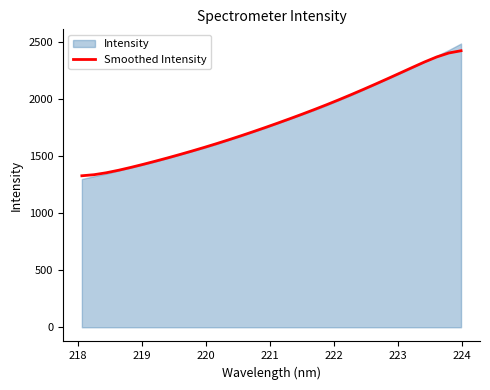

What is the difference between the second highest and second lowest values?

1068.1